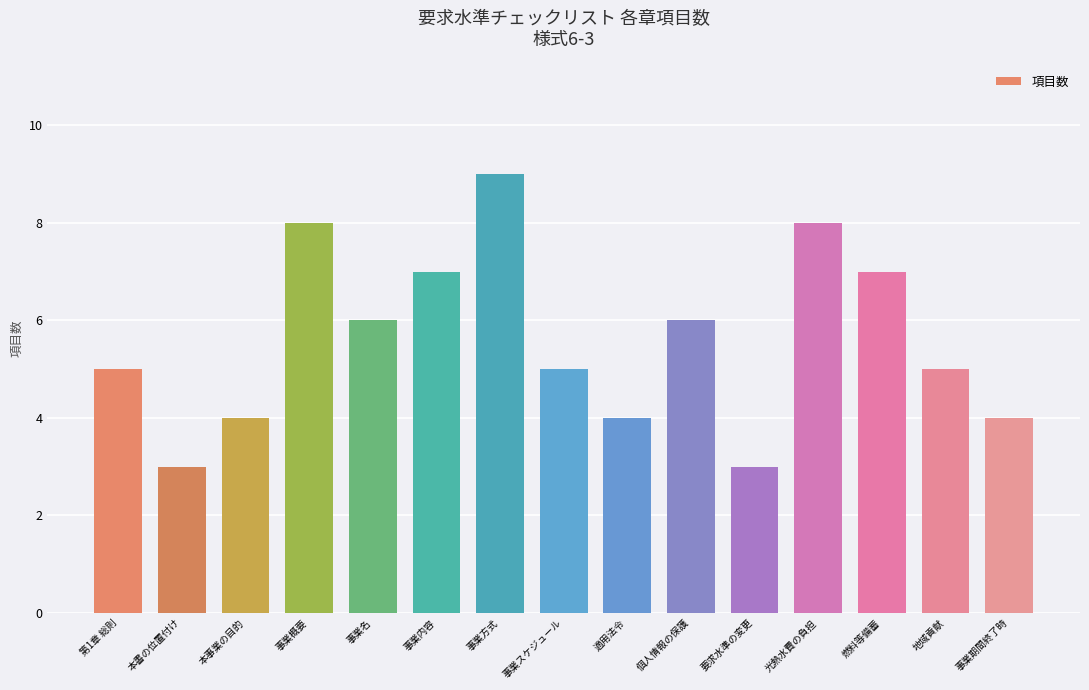

Reading right to left, transcribe all the data shown in this chart.

4	5	7	8	3	6	4	5	9	7	6	8	4	3	5